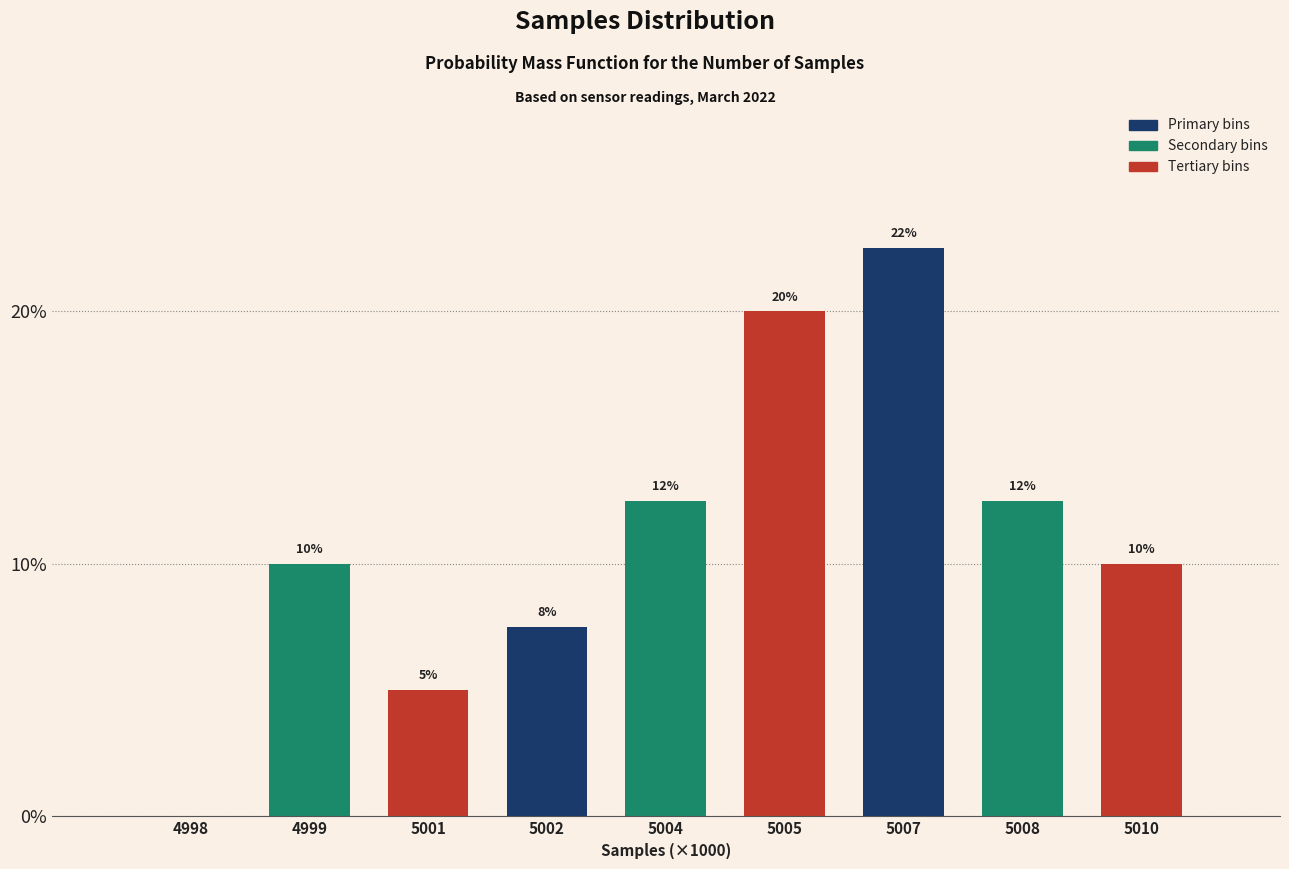

Is it true that the value at 5005 is 26.9?

False